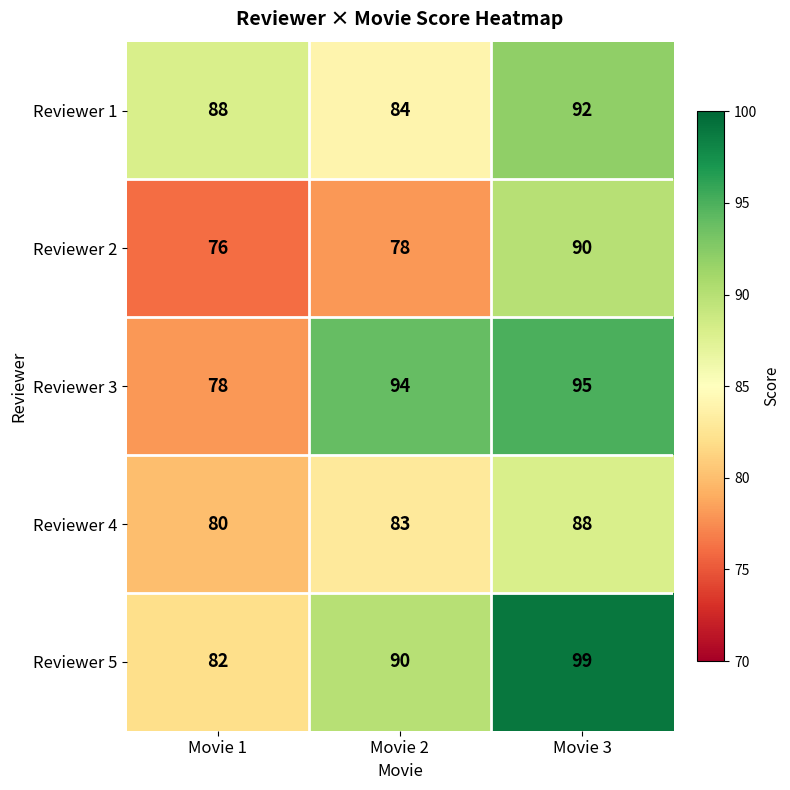

The Reviewer 3 series shows 157 at Movie 2. True or false?

False